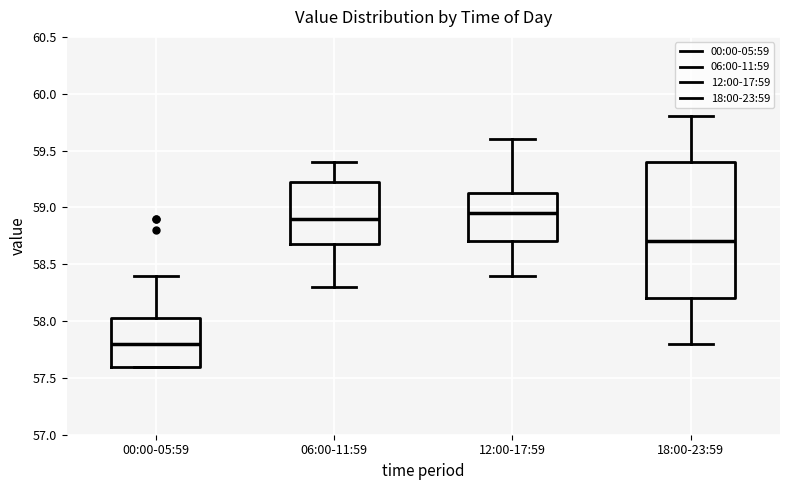

Which box is the tallest, from its lower edge to its upper edge?

18:00-23:59